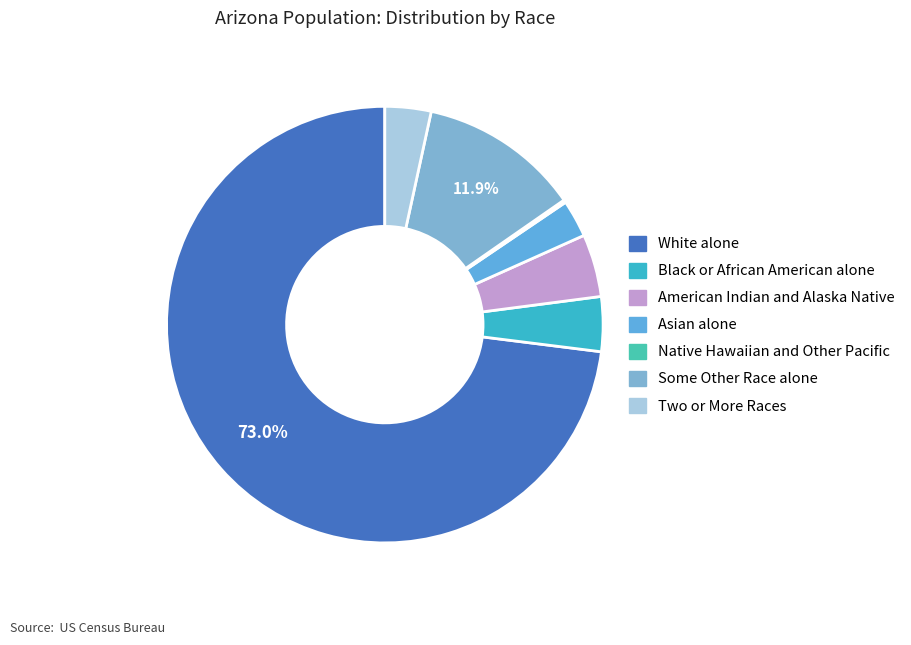

Approximately how many times larger is the value at American Indian and Alaska Native compared to Asian alone?

1.7